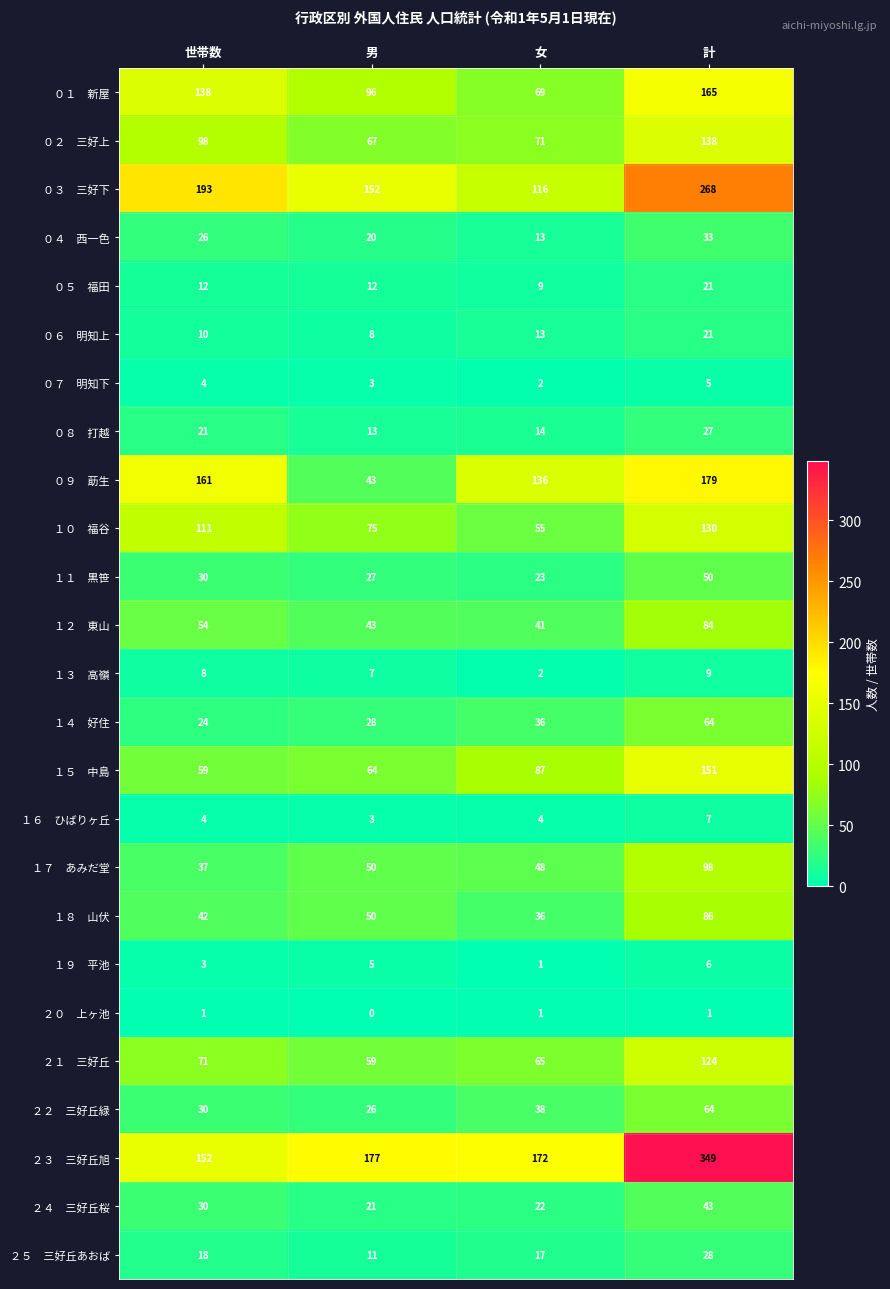

At which category is the sum across all series the highest?

計